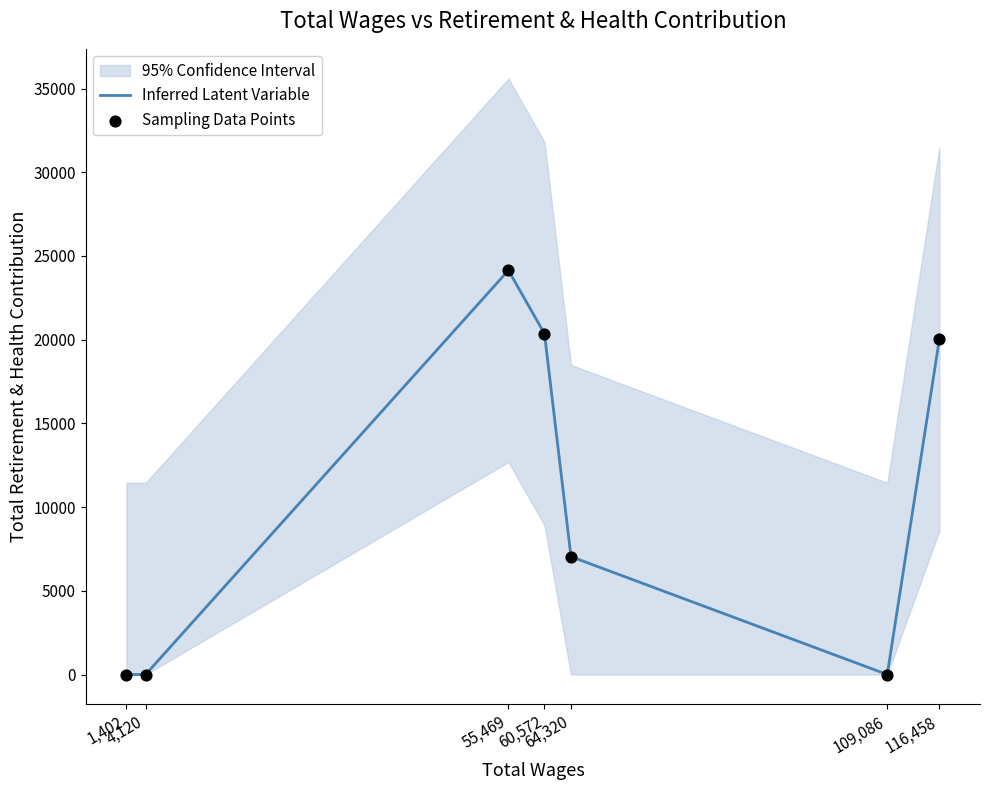

Is the value of Sampling Data Points at 64,320 greater than the value of Inferred Latent Variable at 109,086?

Yes